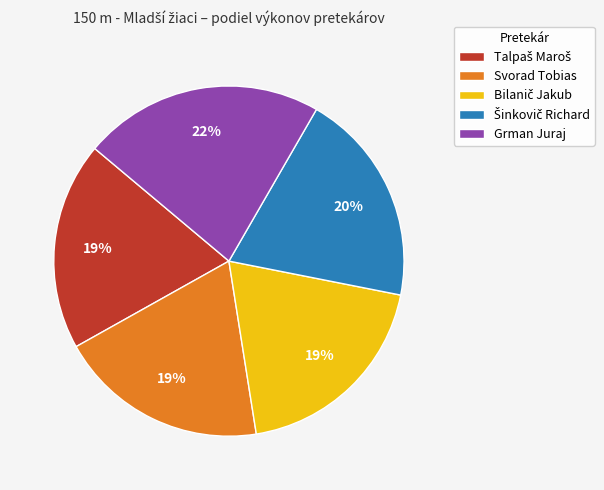

Is there any slice that represents more than half of the pie?

No